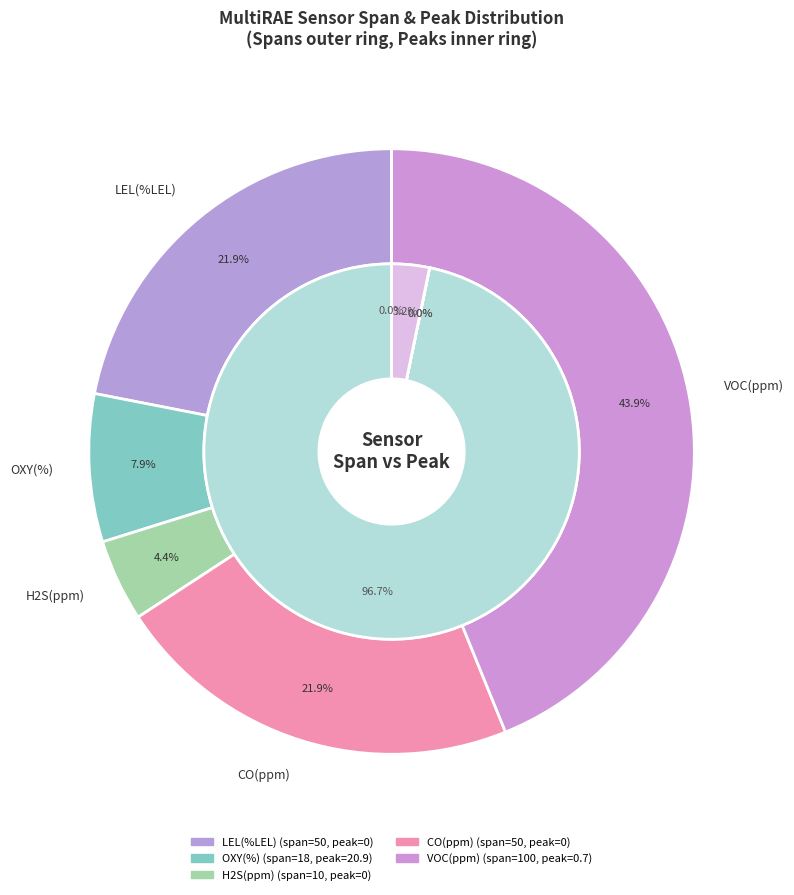

What is the largest slice in the pie chart?

OXY(%)